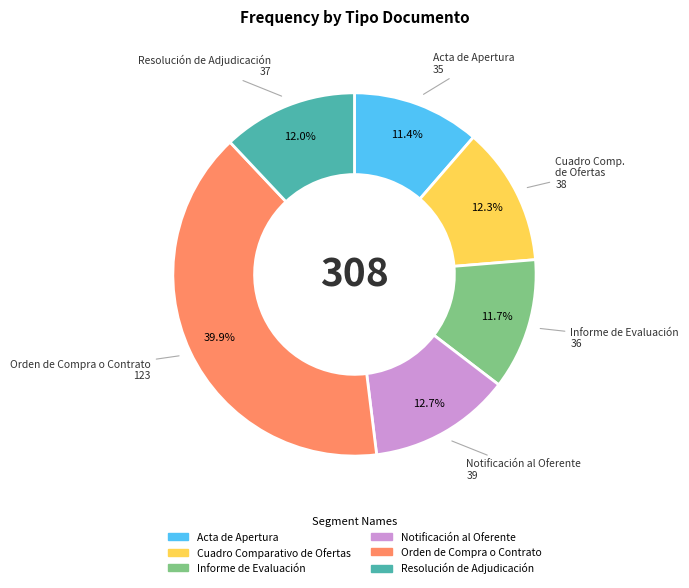

To the nearest percent, what is the difference between the Resolución de Adjudicación and Acta de Apertura slice percentages?

1%